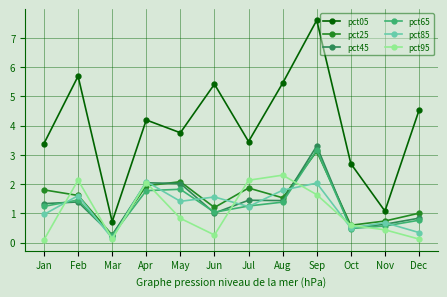

How many data points in pct65 are less than 1?

4